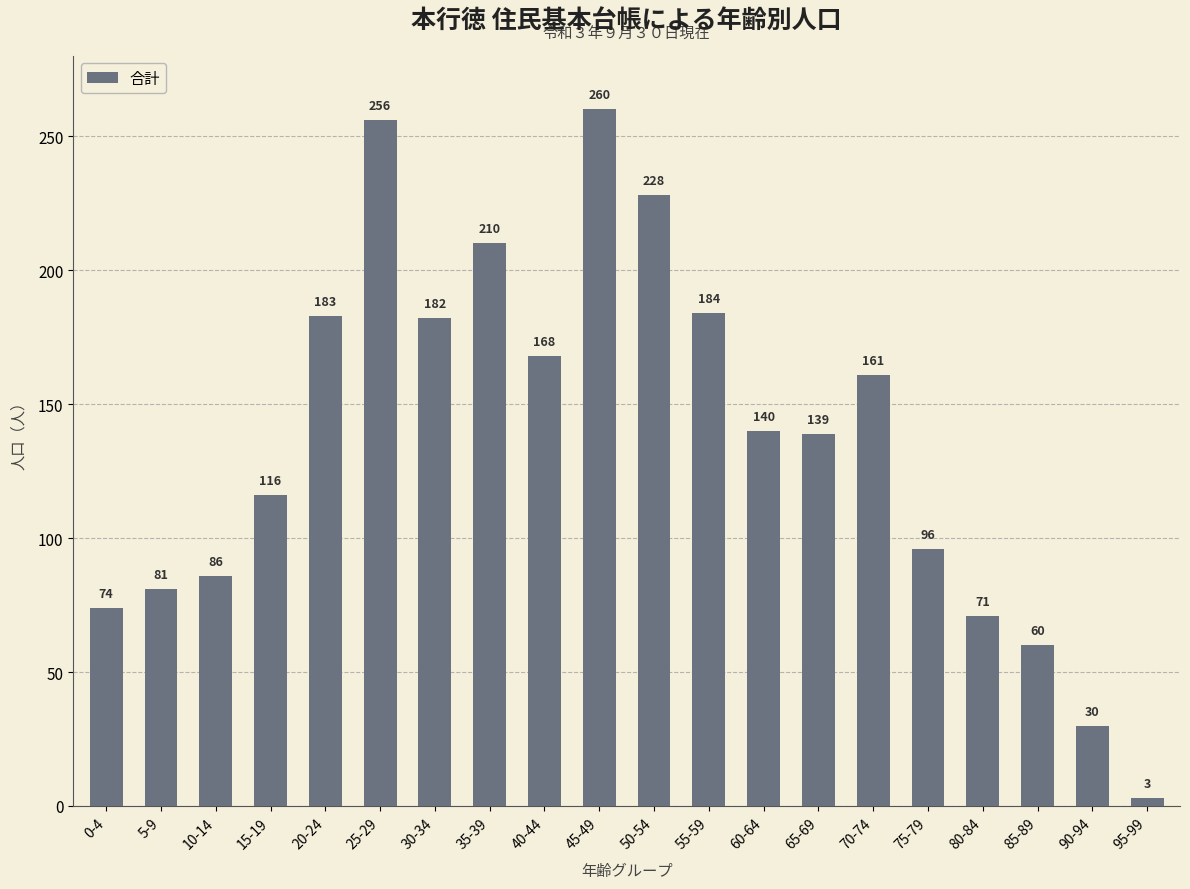

What is the label of the 17th bar from the left?

80-84